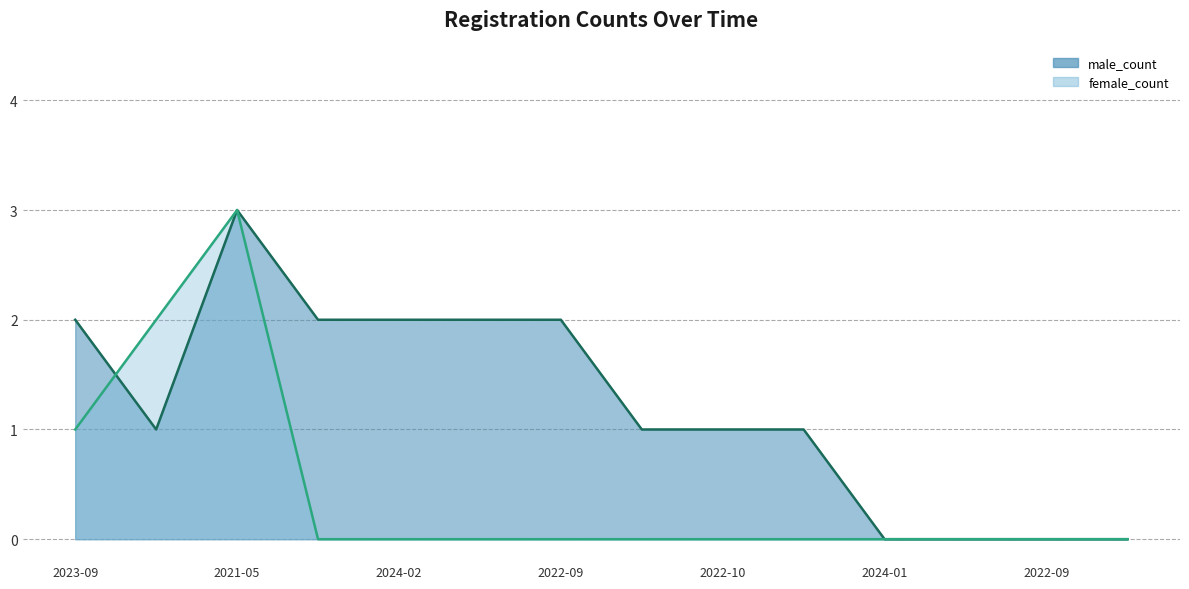

How many lines are shown in the chart?

2